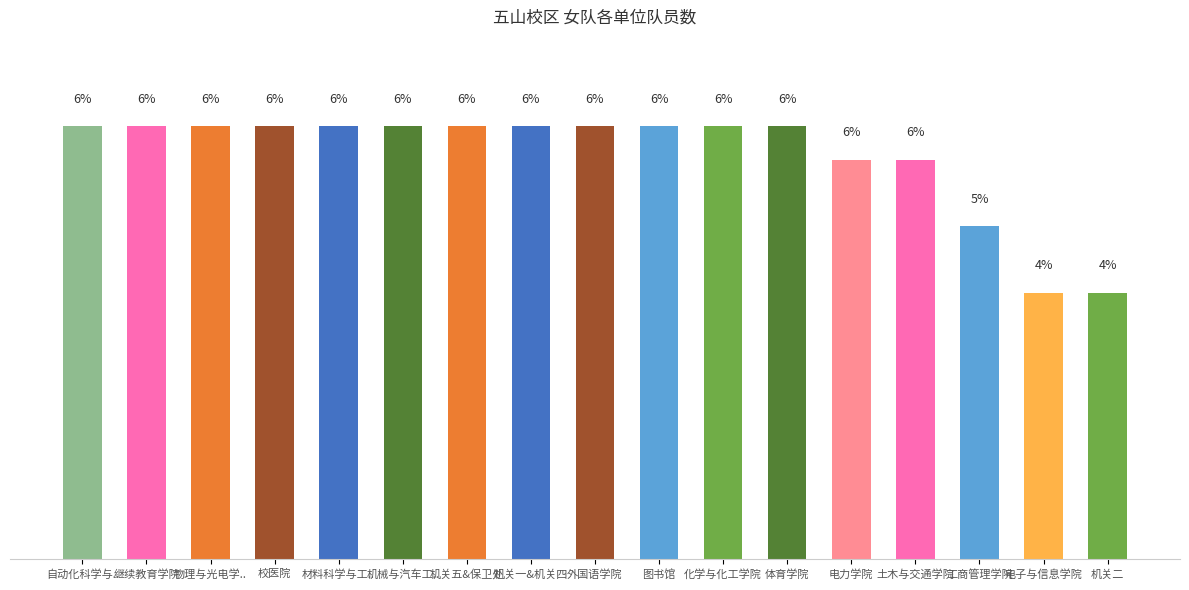

What position from the left is 机关二?

17